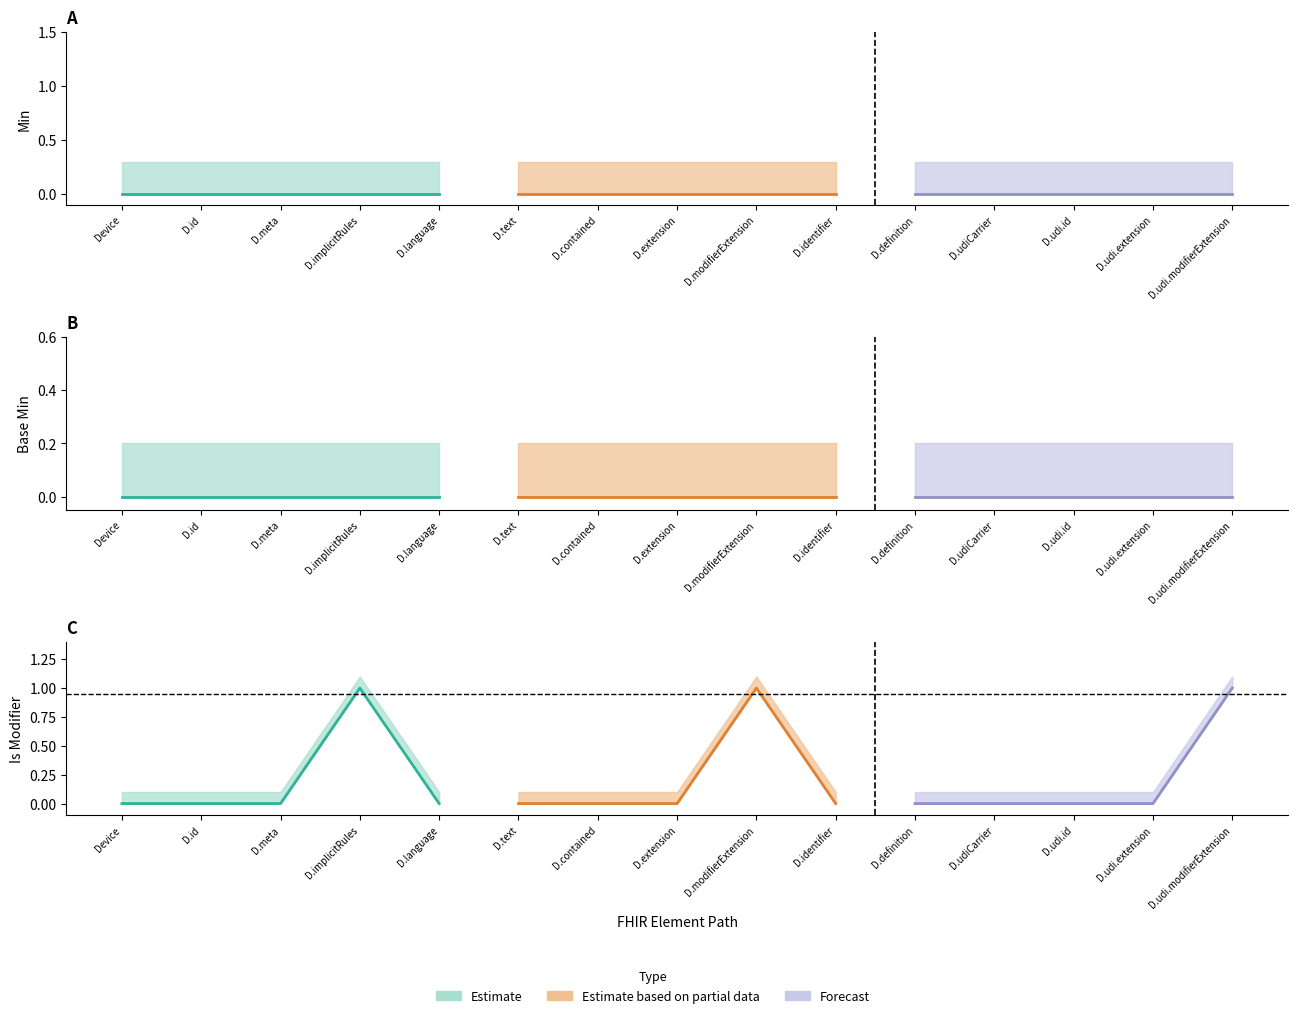

Does the chart have visible grid lines?

No